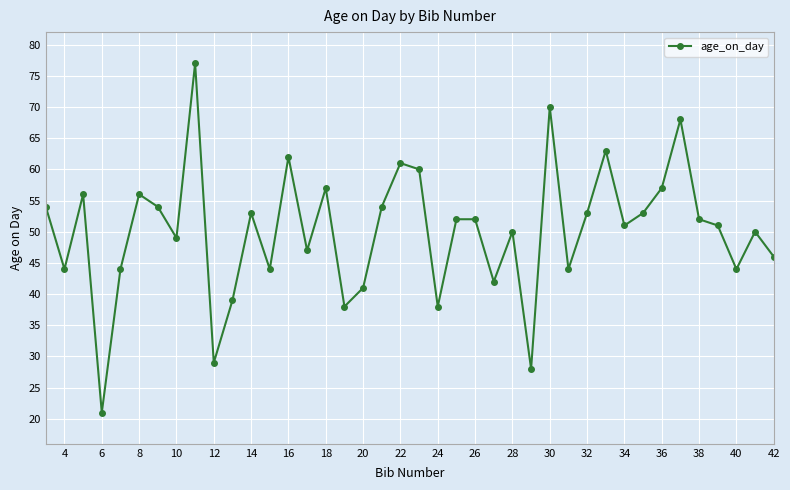

What is the maximum value shown in the chart?

77